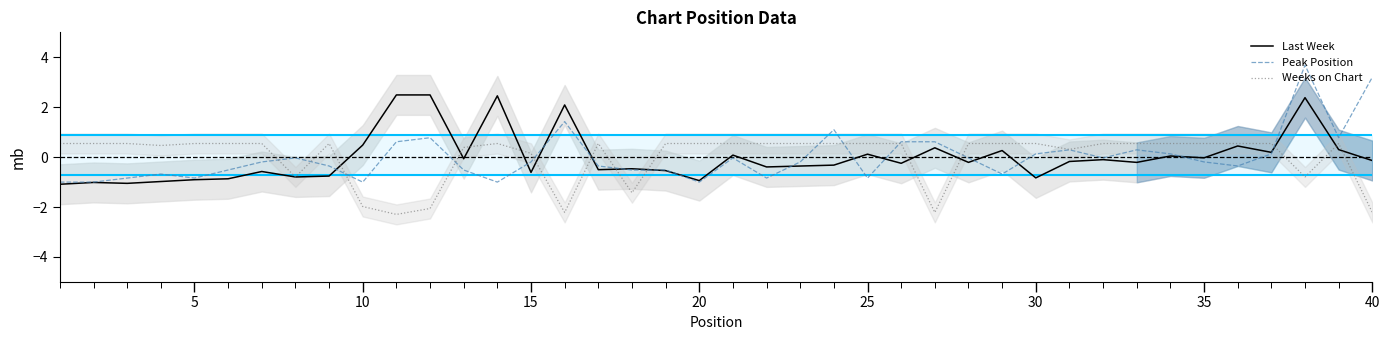

Which series ends up on top after the final intersection of Last Week and Peak Position?

Peak Position